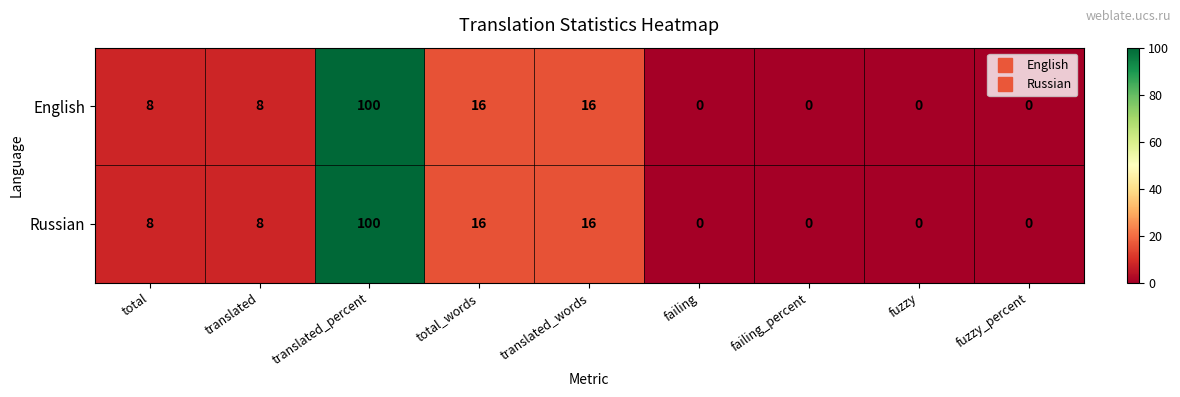

True or false: Russian has a value of 165 at translated_percent.

False